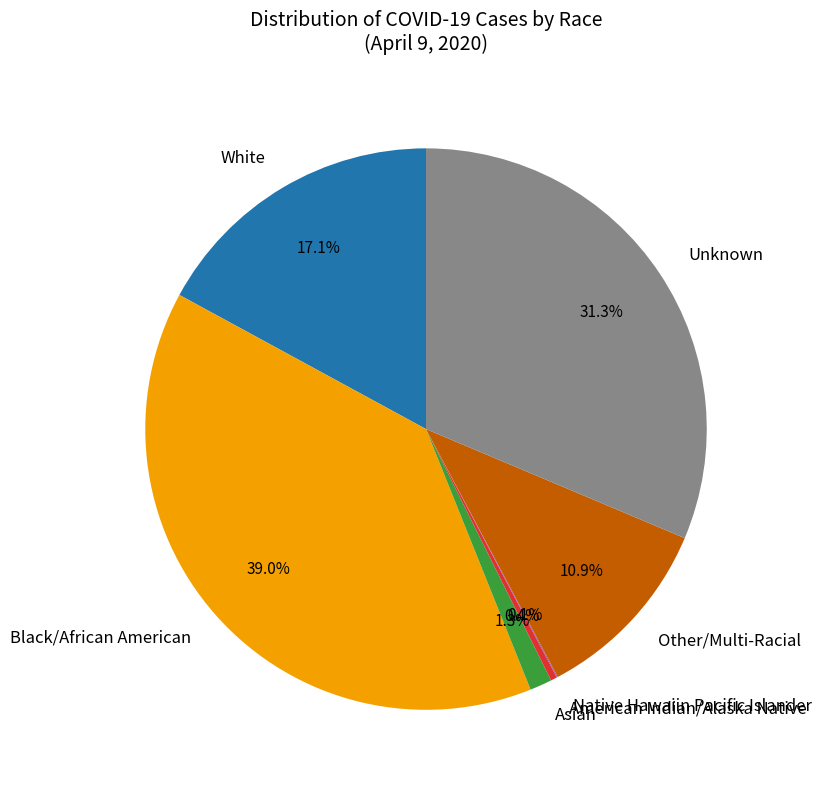

What percentage is NOT represented by White?

82.9%